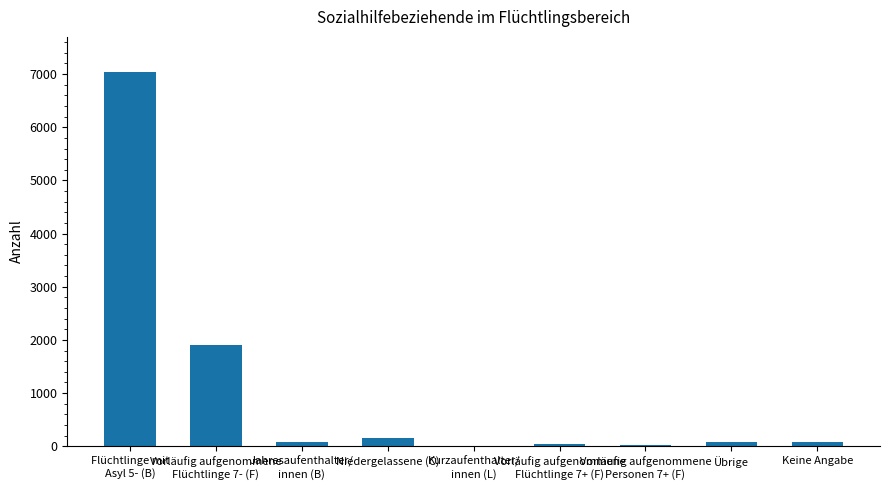

Which label corresponds to the largest value in the chart?

Flüchtlinge mit
Asyl 5- (B)